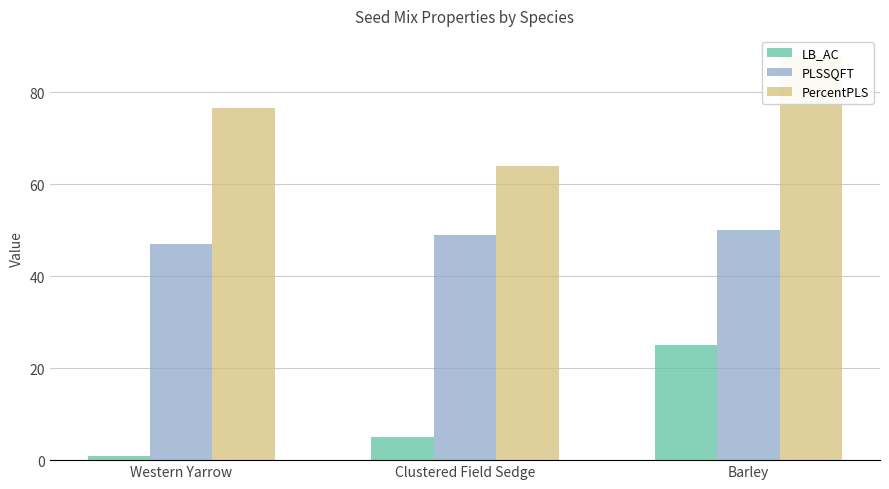

How many data points in PLSSQFT are above 49?

1